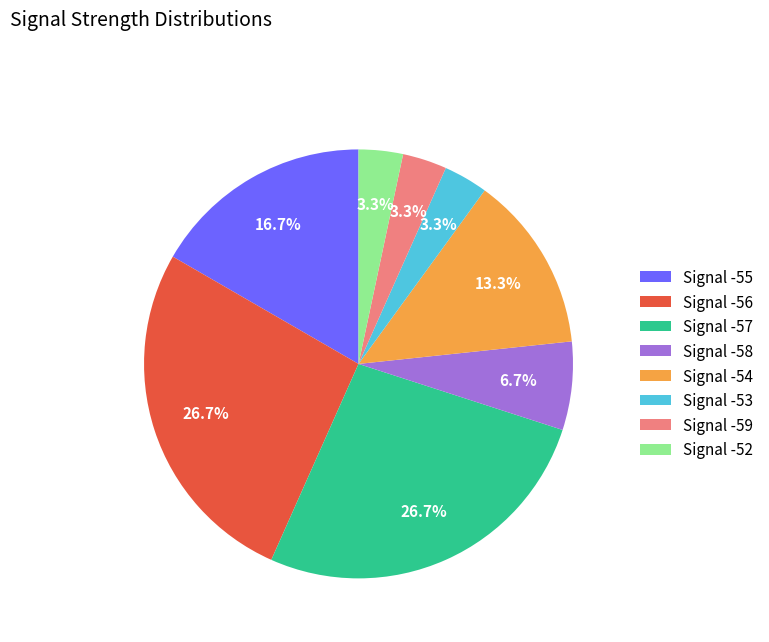

Is there any slice that represents more than half of the pie?

No